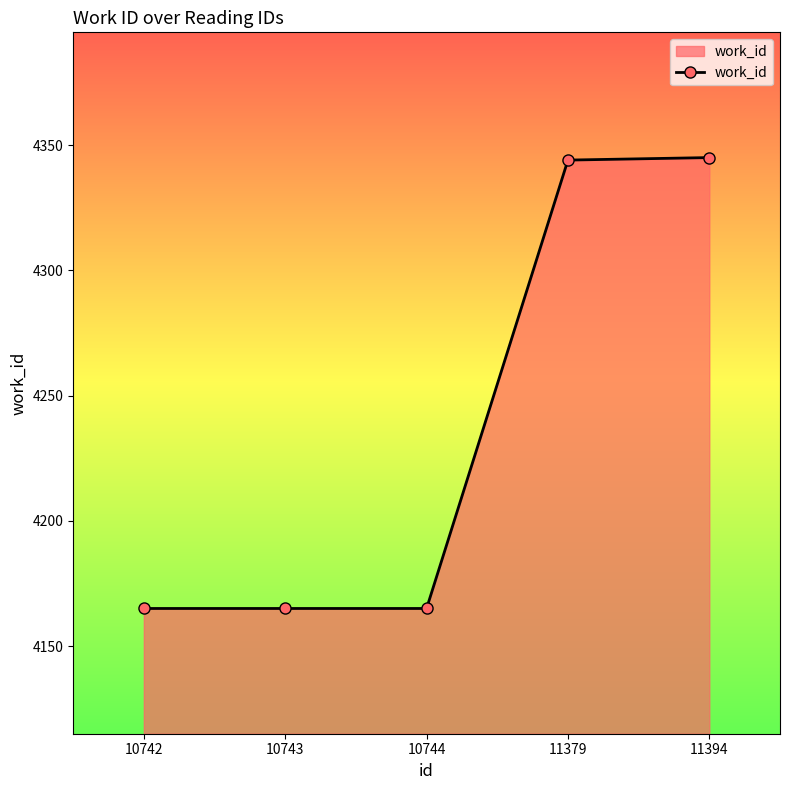

What is the value of the 5th point from the left?

4345